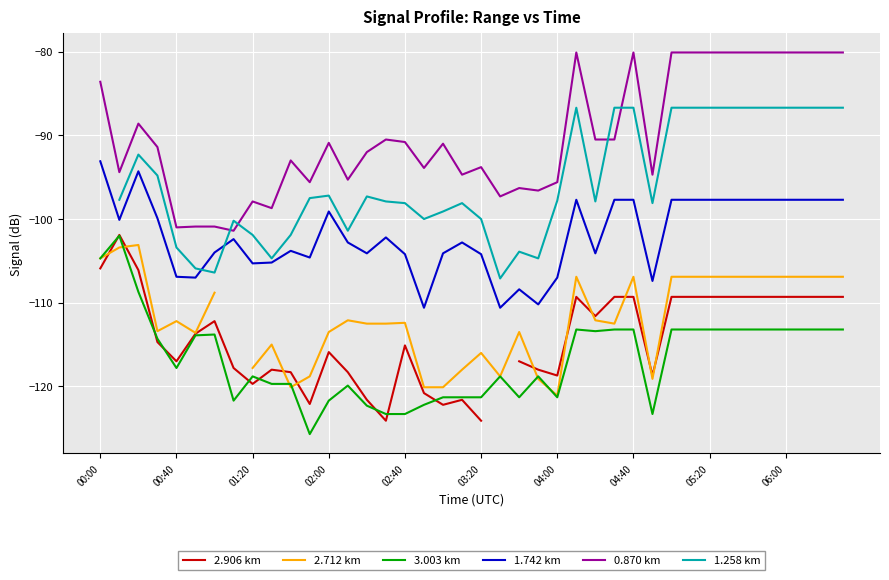

True or false: 1.742 km has a value of -102.8 at 19.

True